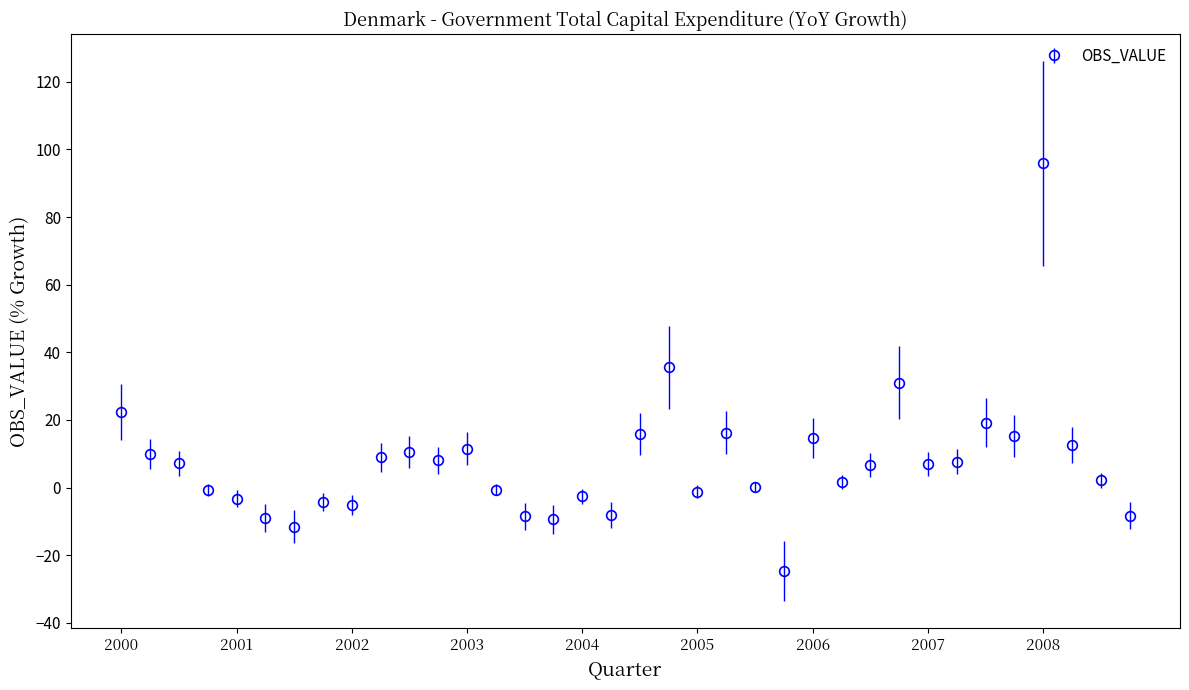

What is the maximum value shown in the chart?

95.9